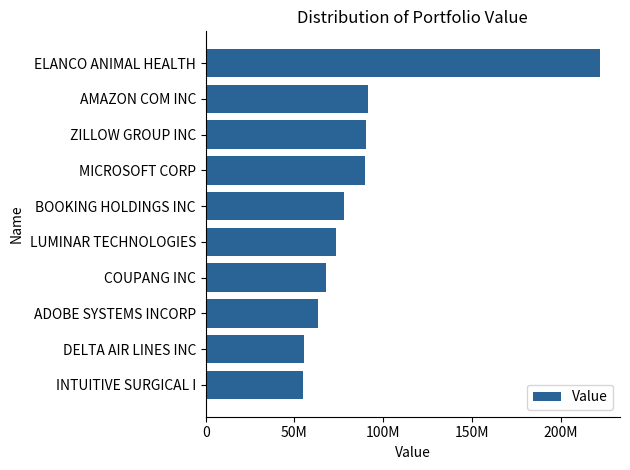

Are the bars horizontal?

Yes